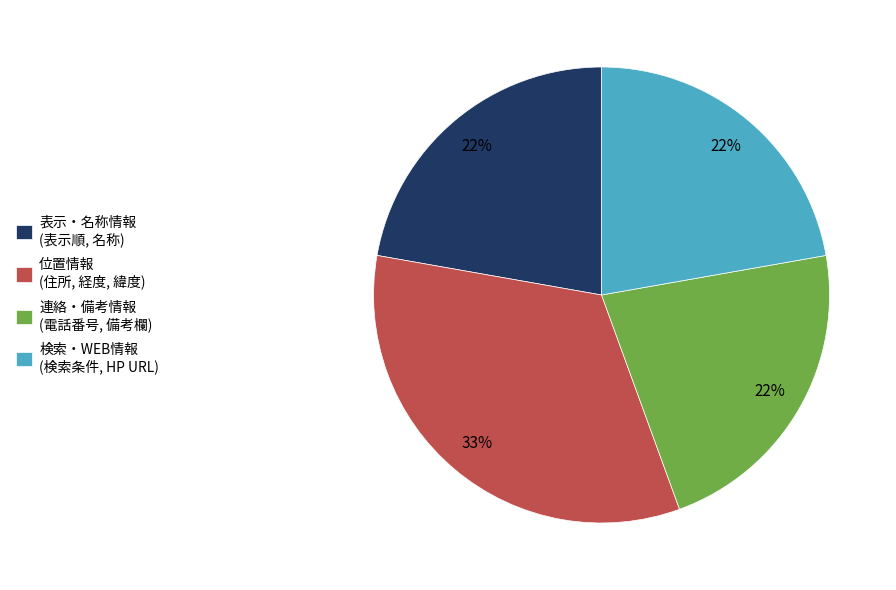

Which slice is the largest?

位置情報 (住所, 経度, 緯度)